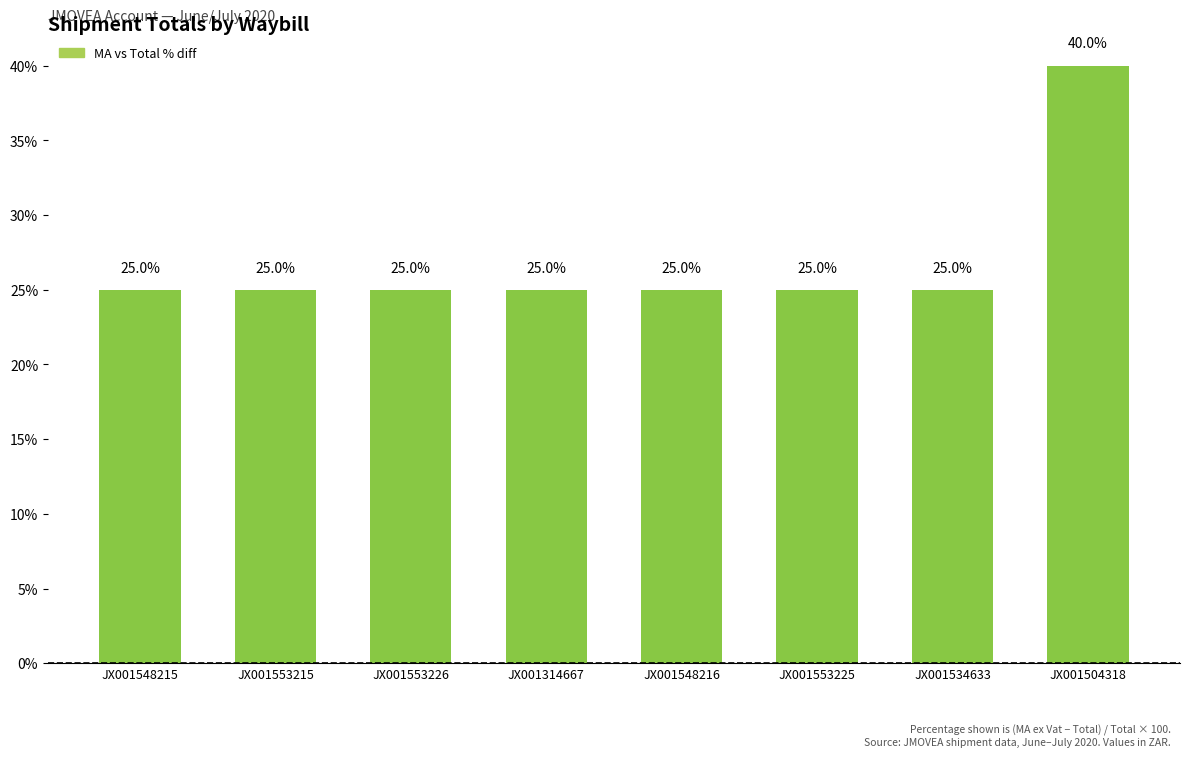

What is the value of the 2nd bar from the left?

25.0